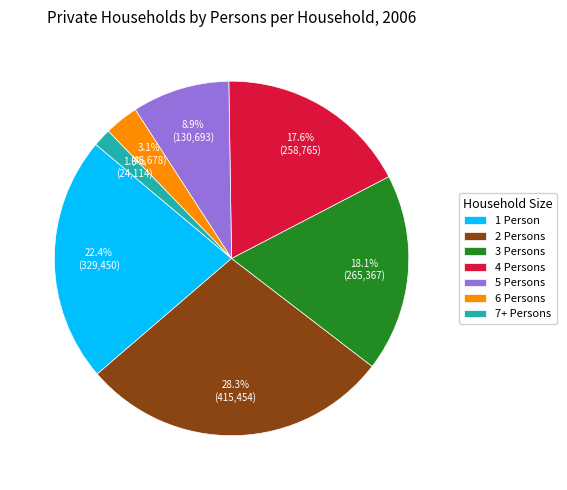

To the nearest percent, what is the difference between the largest and smallest slice percentages?

27%